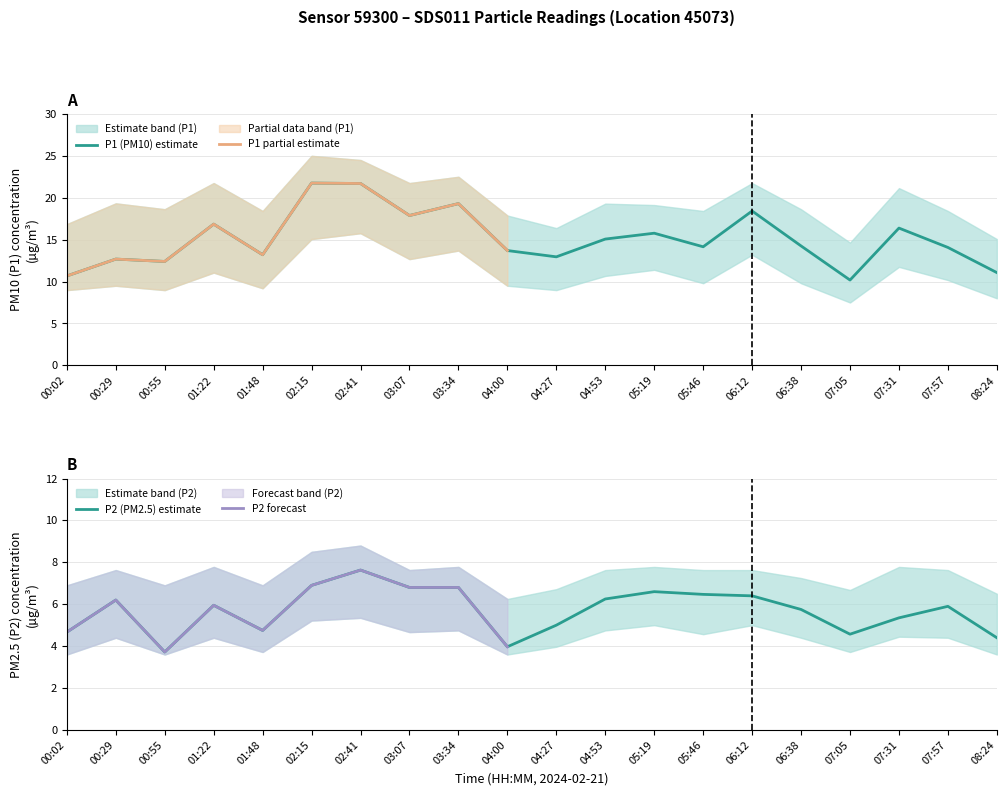

How many values in the P1_lower series are below 10?

10